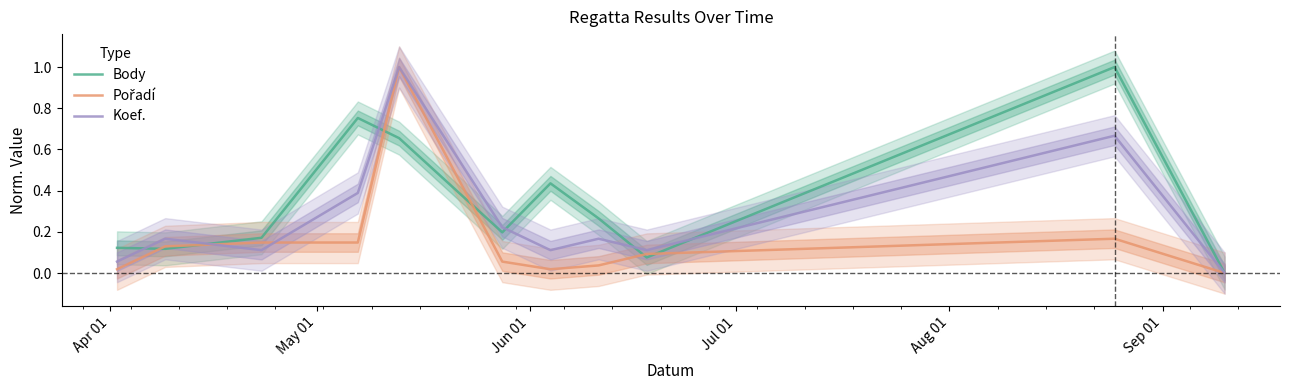

What is the highest value of the Koef. series?

1.0